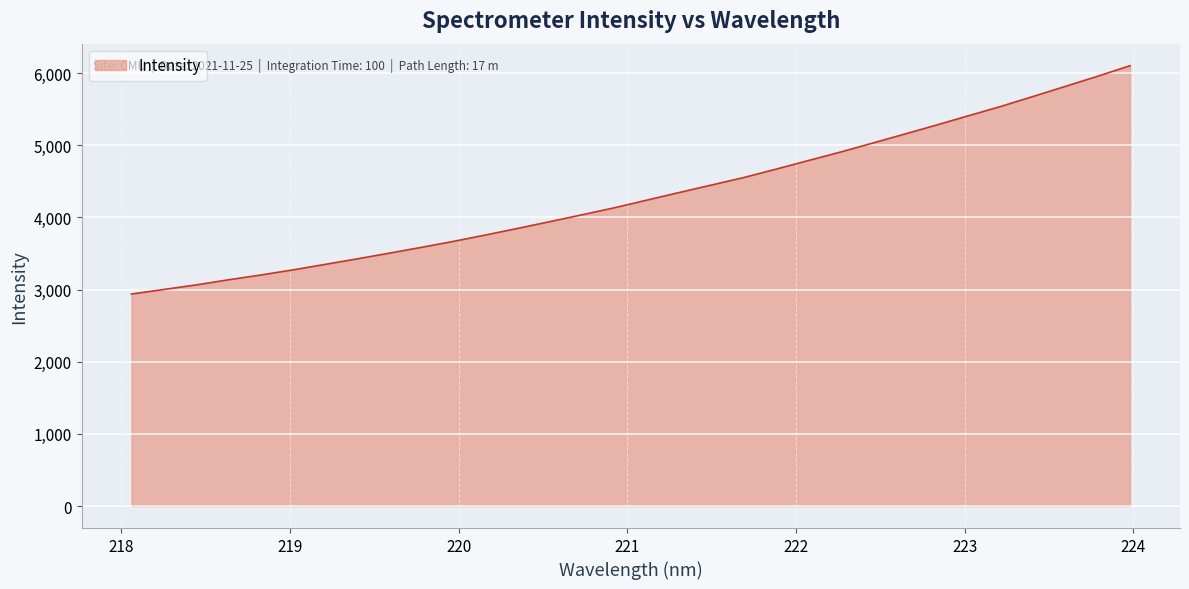

Reading right to left, extract all data points from this chart.

6101.6	5956.2	5816.2	5677.1	5539.4	5410.6	5280.9	5154.5	5029.0	4904.3	4786.5	4667.9	4551.7	4448.3	4344.6	4239.9	4134.3	4037.5	3942.7	3848.7	3756.8	3668.2	3584.8	3503.9	3424.6	3347.6	3271.4	3200.2	3133.9	3063.4	3000.2	2937.7